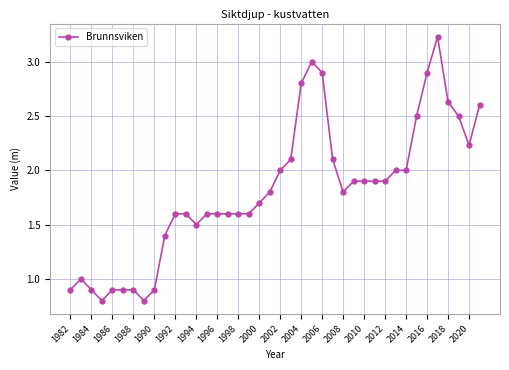

Does the chart have visible grid lines?

Yes